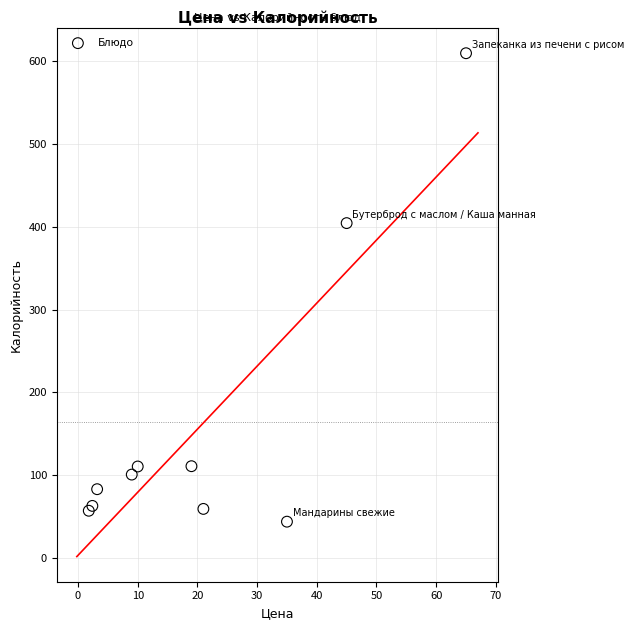

What Y value in the scatter plot is closest to 326?

404.4